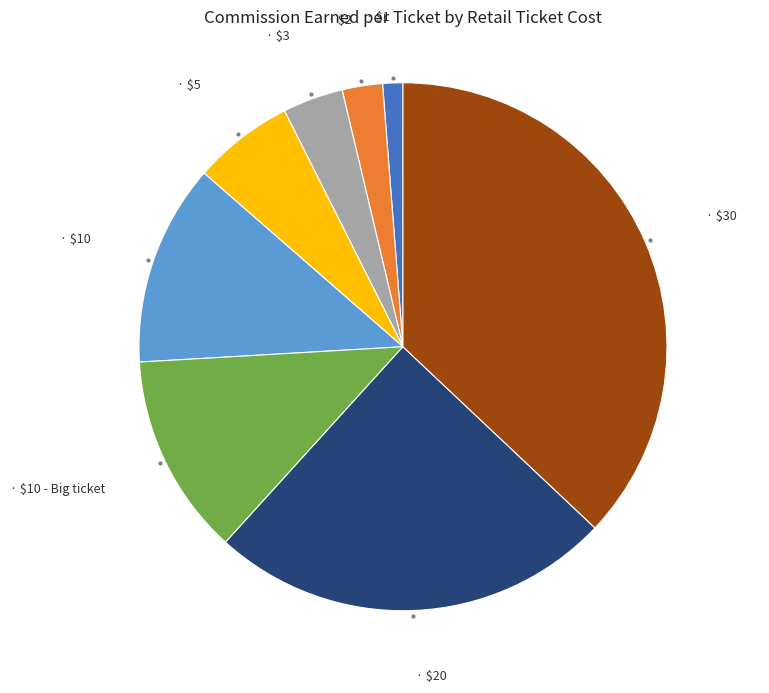

Count the number of slices in the pie.

8